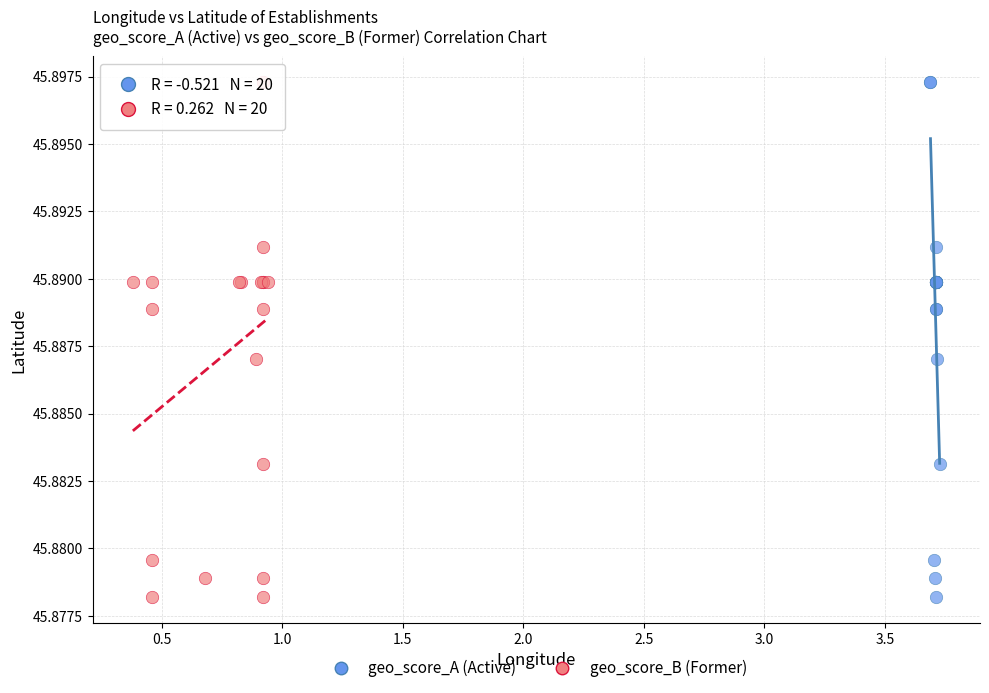

What are all the series names shown in the legend?

geo_score_A (Active), geo_score_B (Former)